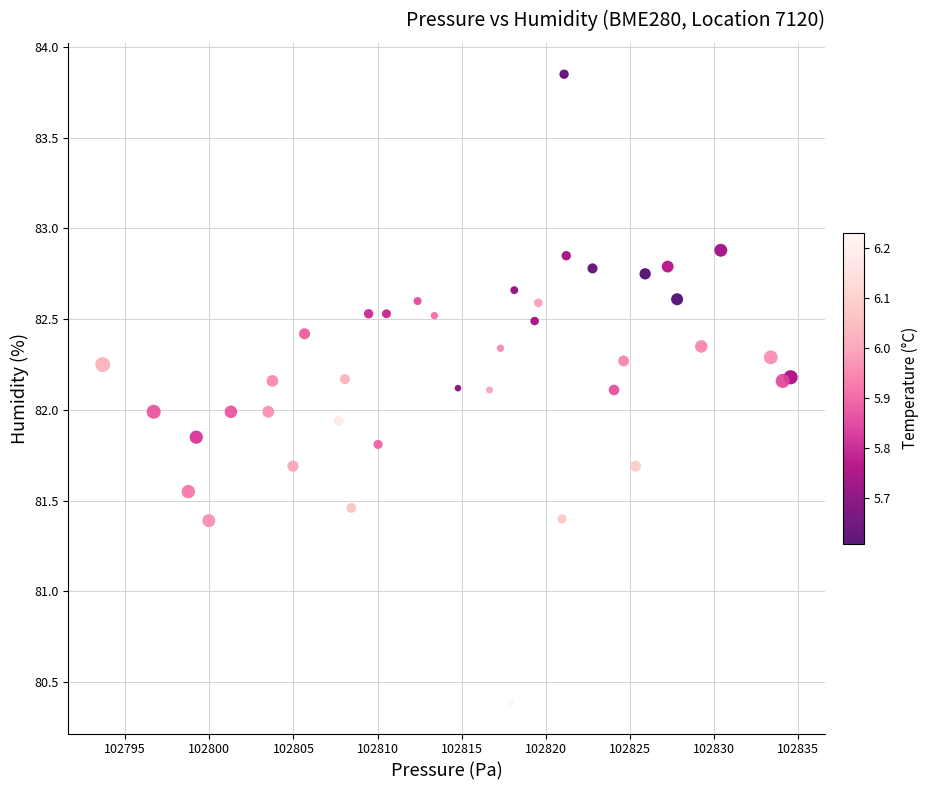

What is the range of Y values (max minus min)?

3.5